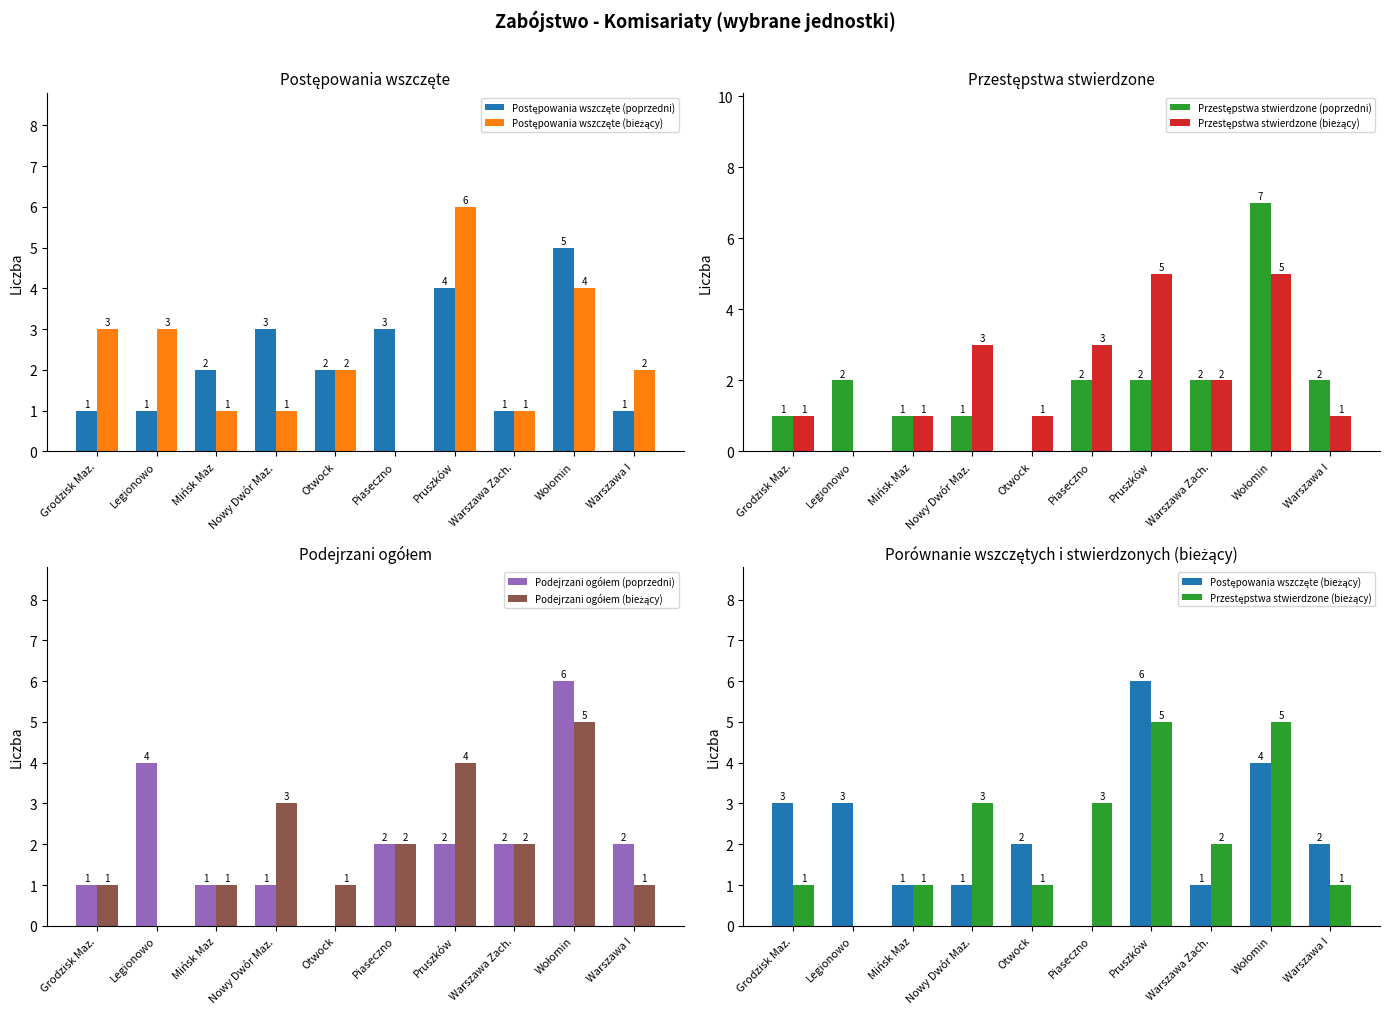

True or false: Postępowania wszczęte (bieżący) has a value of 7 at Wołomin.

False